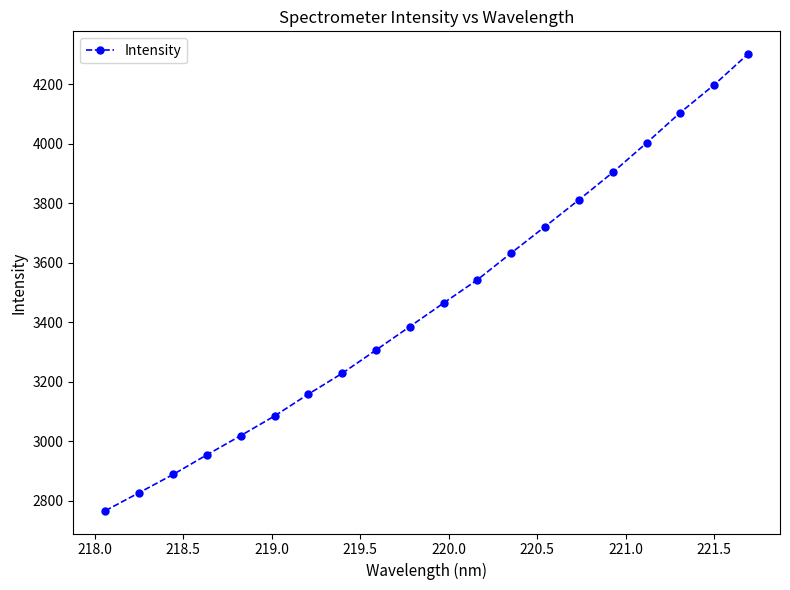

What is the minimum value shown in the chart?

2766.6